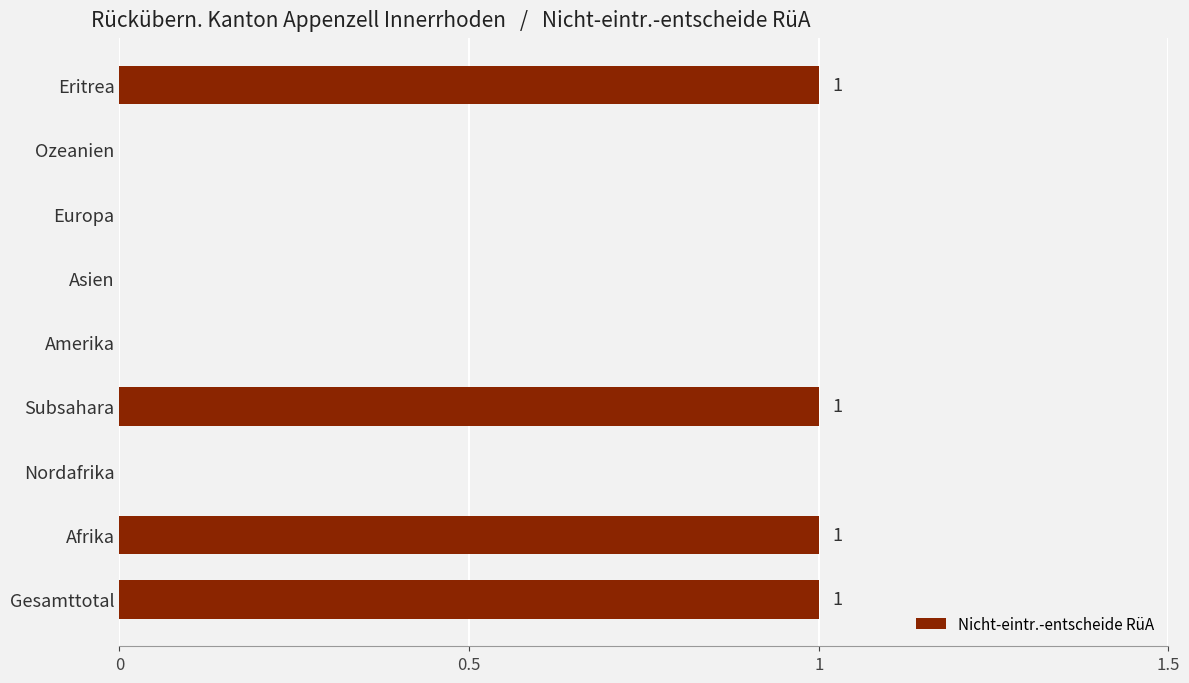

What is the sum of all values?

4